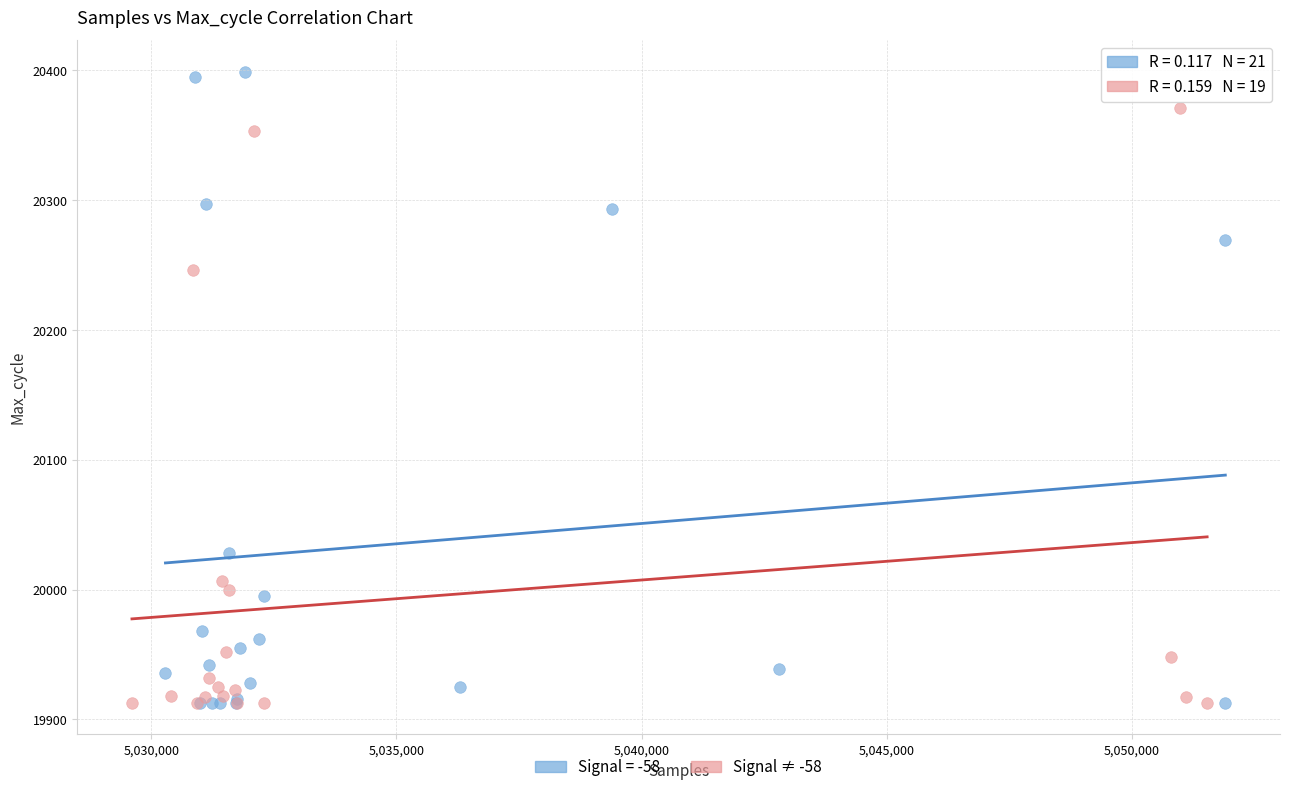

Which series has the largest Y range (max minus min)?

Signal = -58